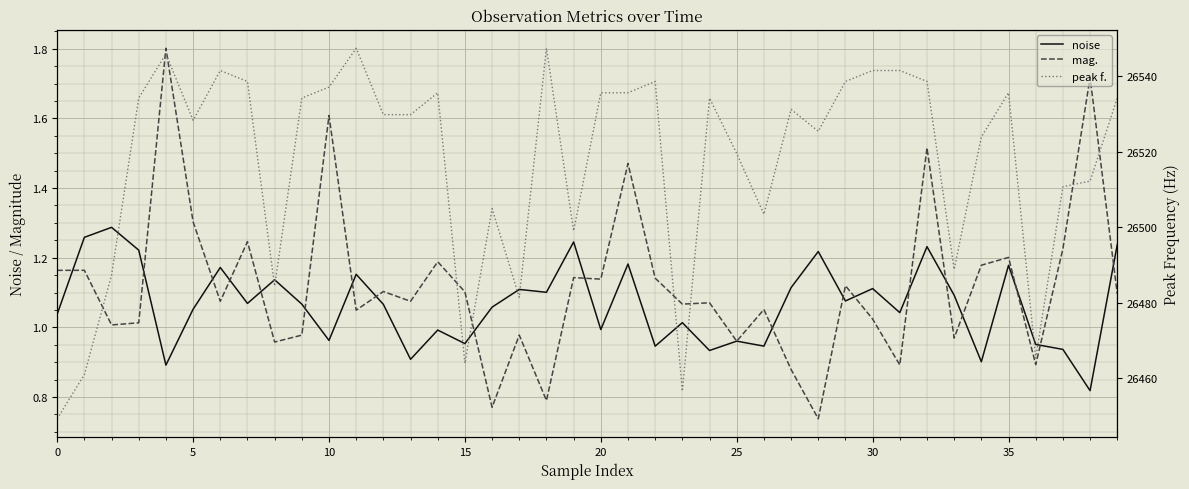

Rank the series by their maximum value, from lowest to highest.

noise, mag., peak f.